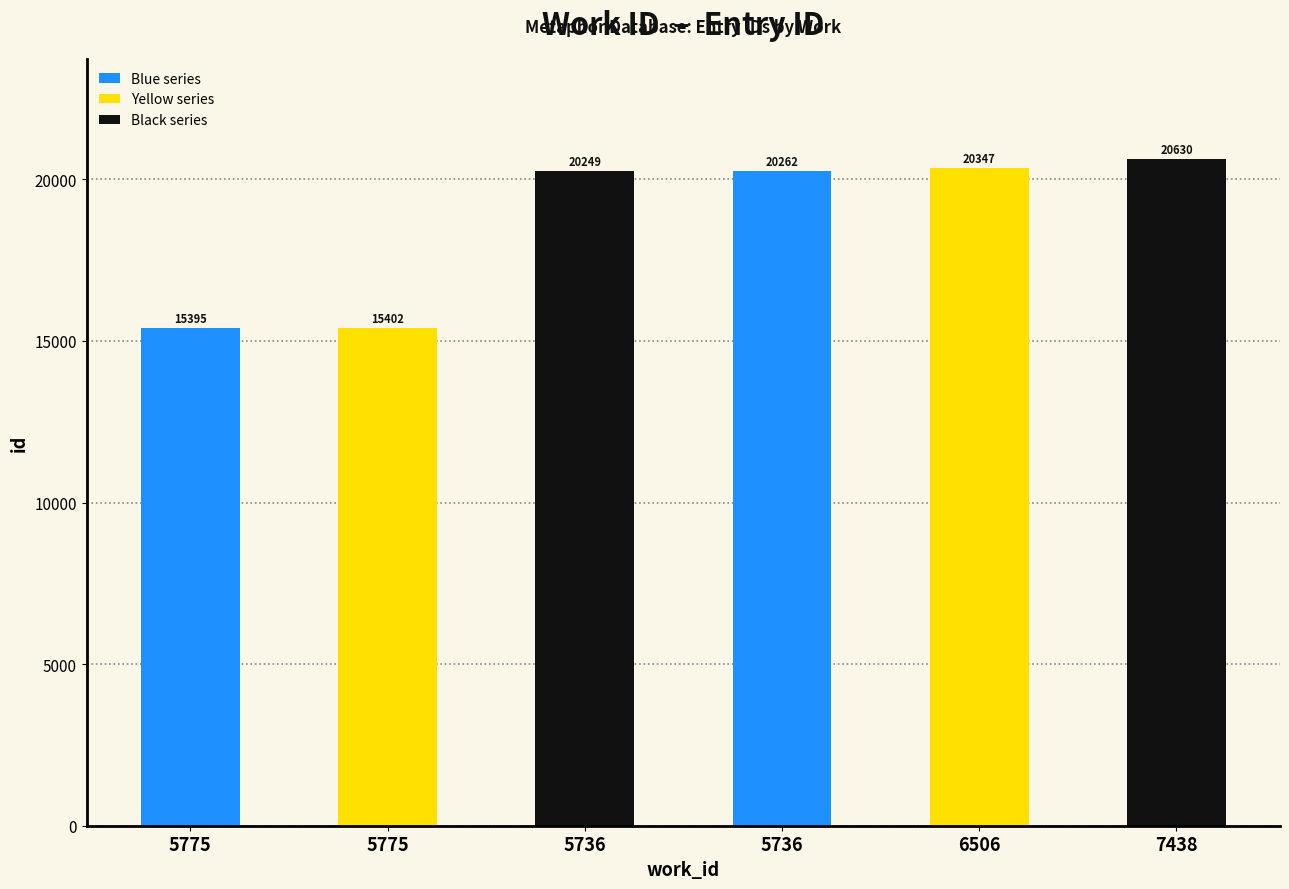

The chart shows a value of 25517 at 5775. True or false?

False